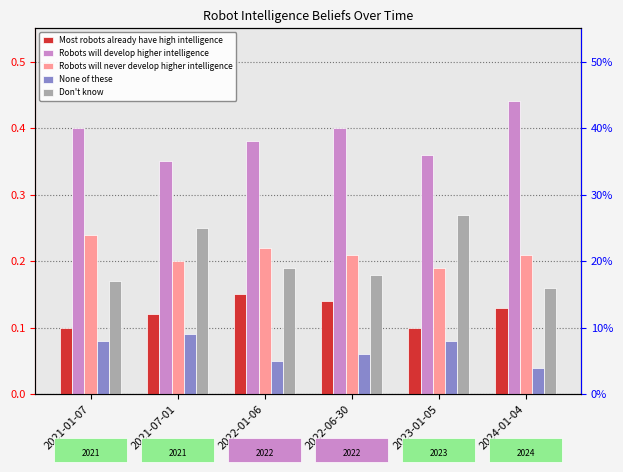

Which category has the lowest value across all series?

2024-01-04